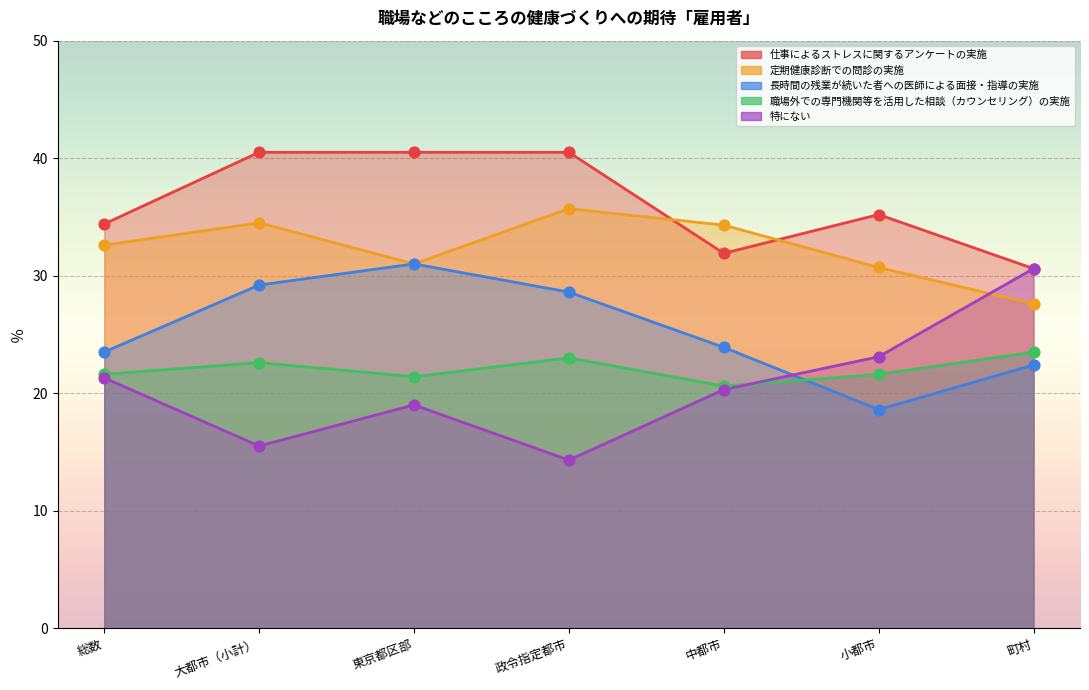

Which series has the largest total across all categories?

仕事によるストレスに関するアンケートの実施